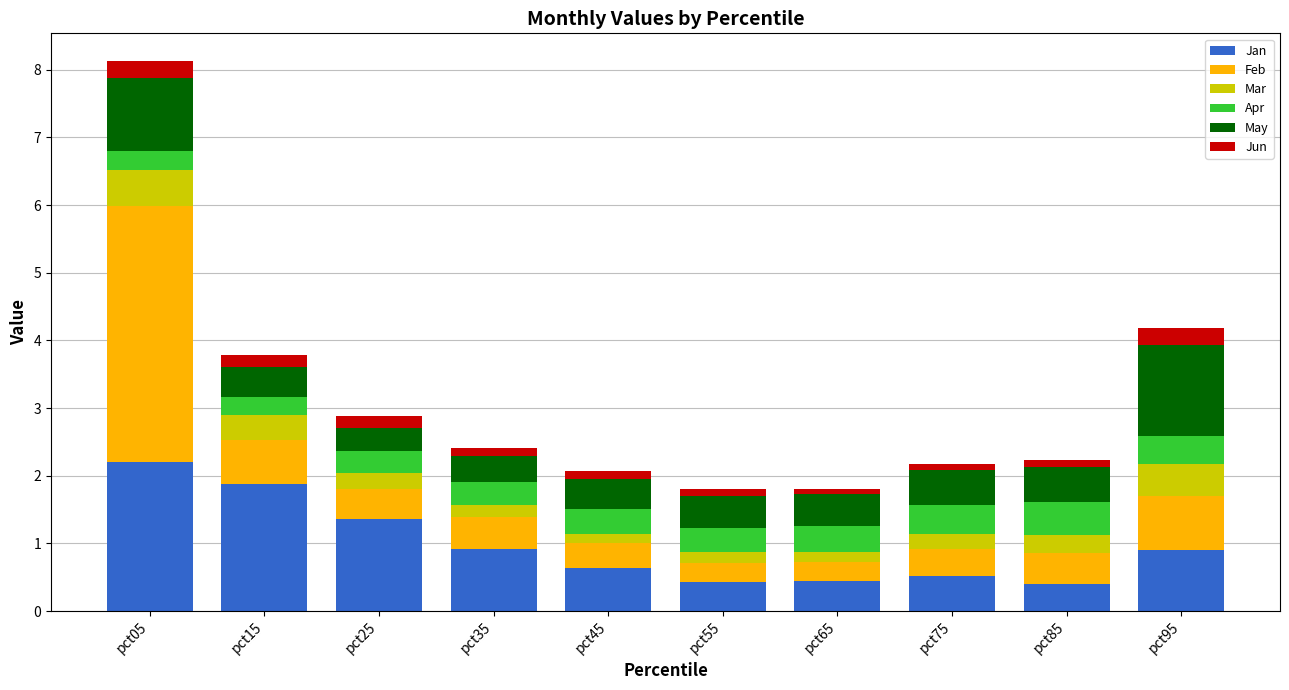

Which category has the highest value in the Jan series?

pct05